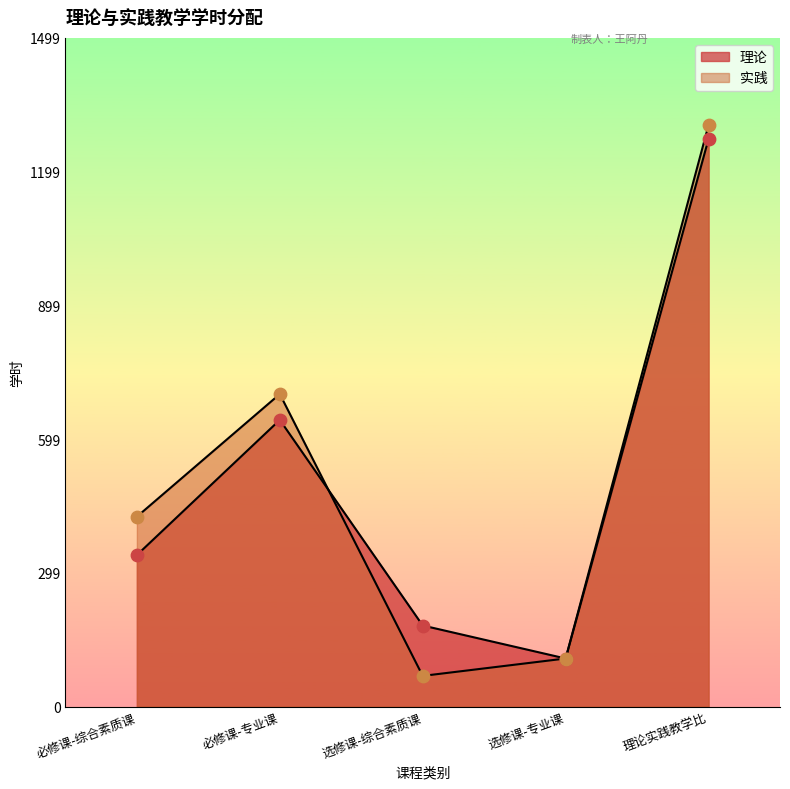

At how many categories does at least one series exceed 668?

2